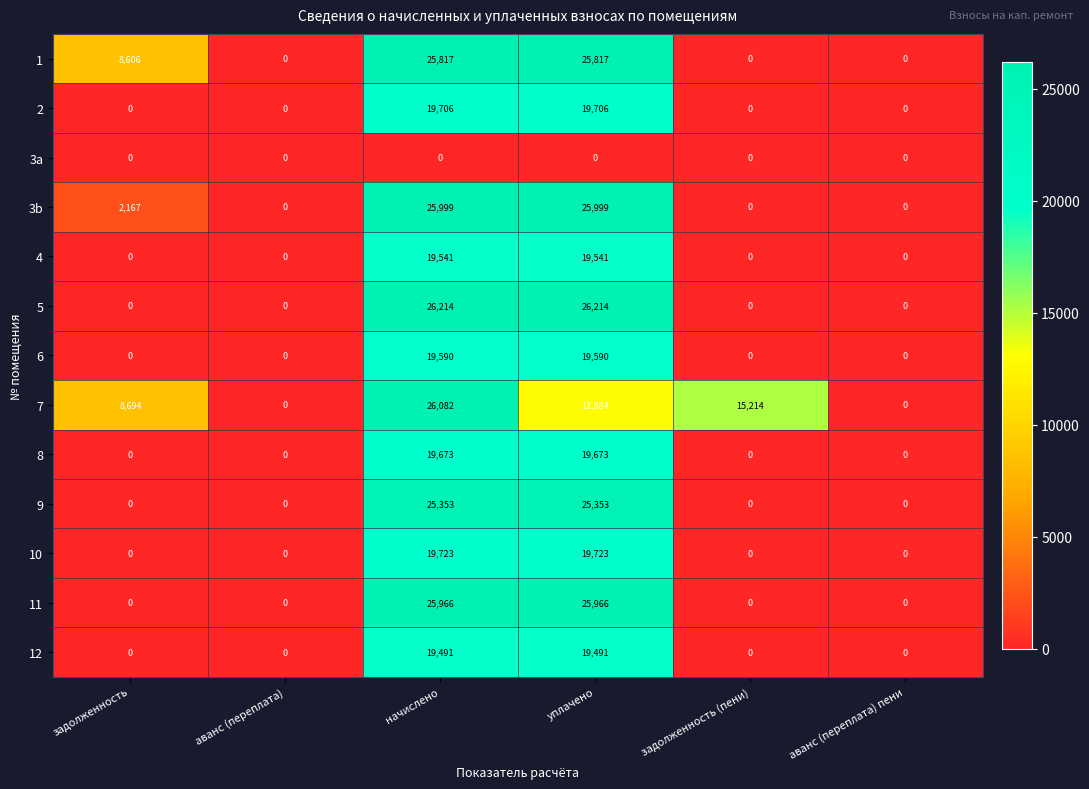

Which series has the widest spread of values?

5